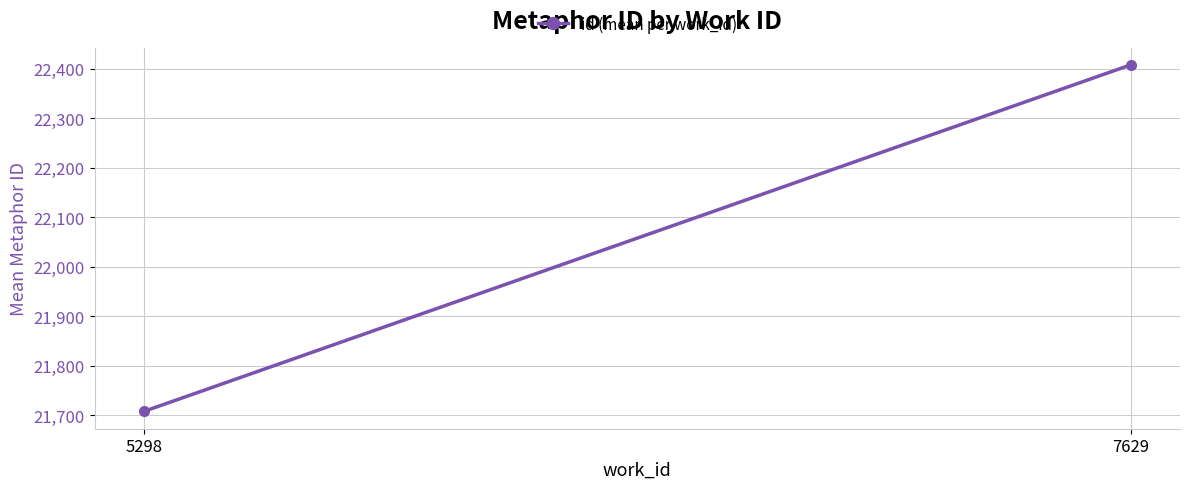

Which has a higher value, 7629 or 5298?

7629